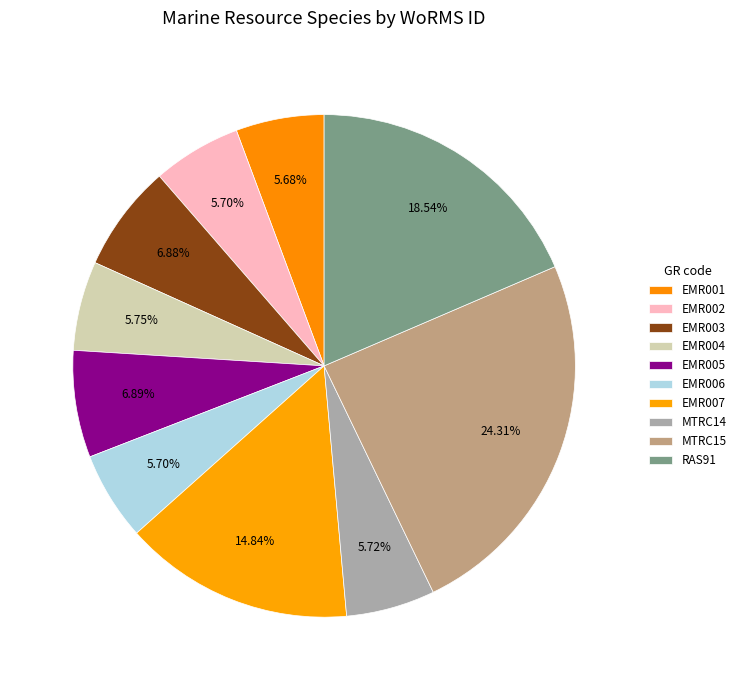

Count the number of slices in the pie.

10